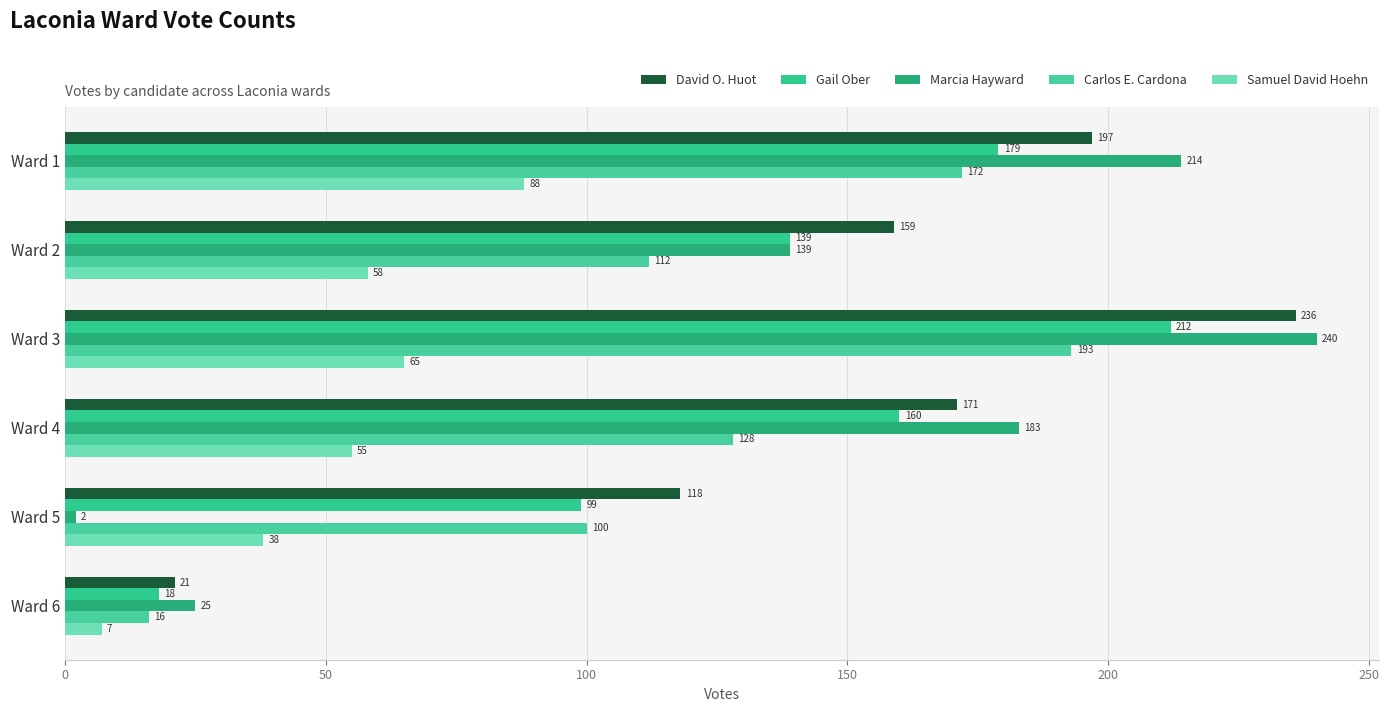

Where is Carlos E. Cardona nearest to the value 104?

Ward 5